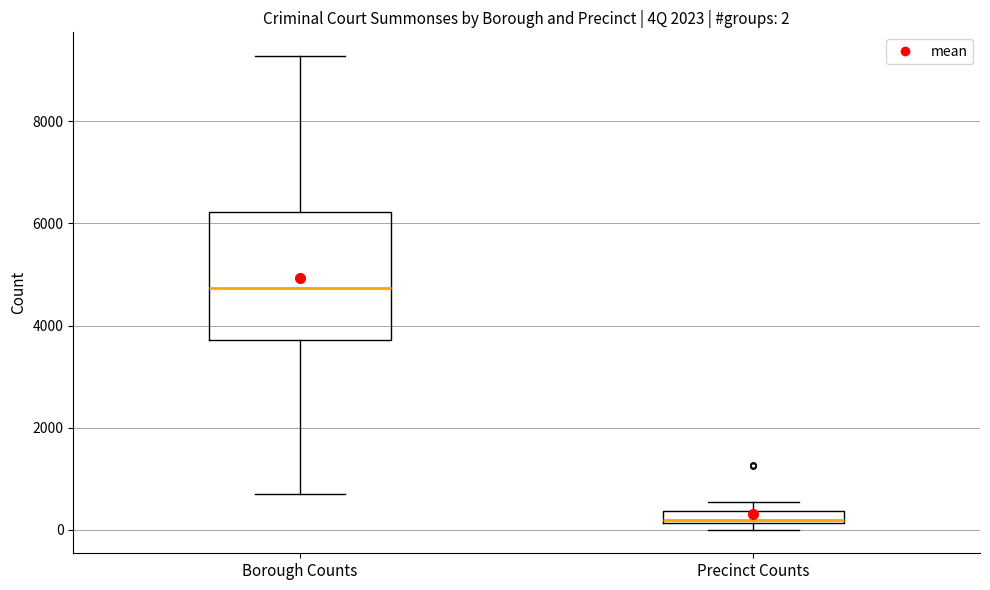

Comparing the boxes themselves (not the whiskers), which one is the tallest?

Borough Counts